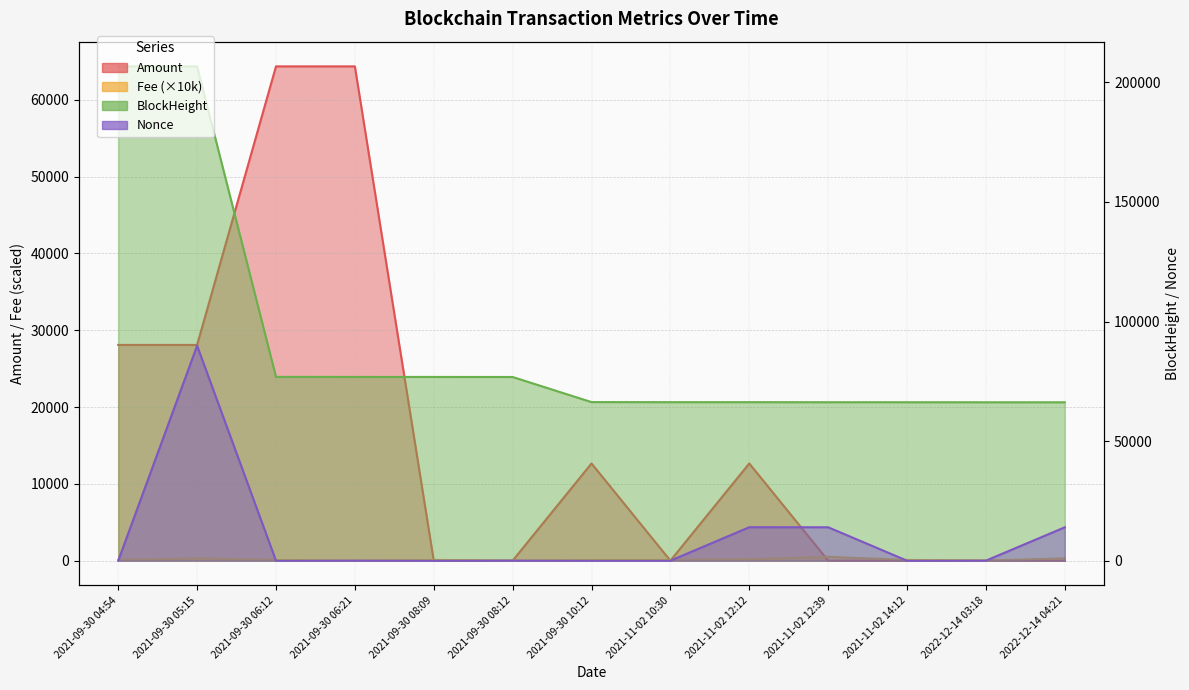

Which category has the highest value in the Fee series?

2021-11-02 12:39